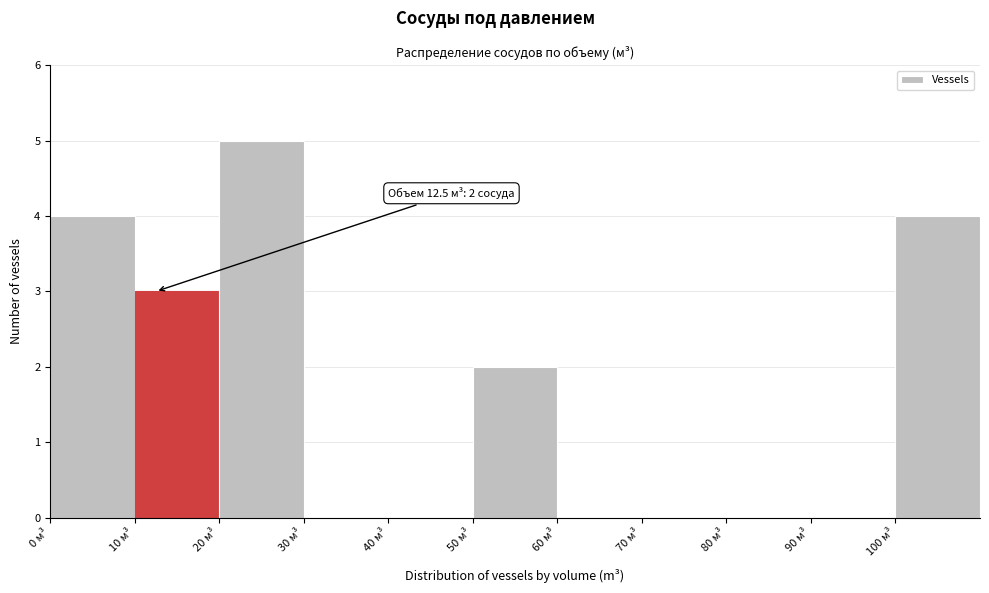

Over which range of the x-axis is the bar tallest?

20 to 30